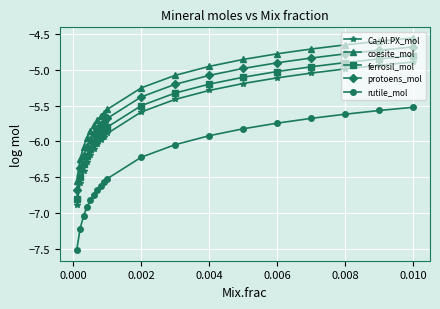

How many lines are shown in the chart?

5